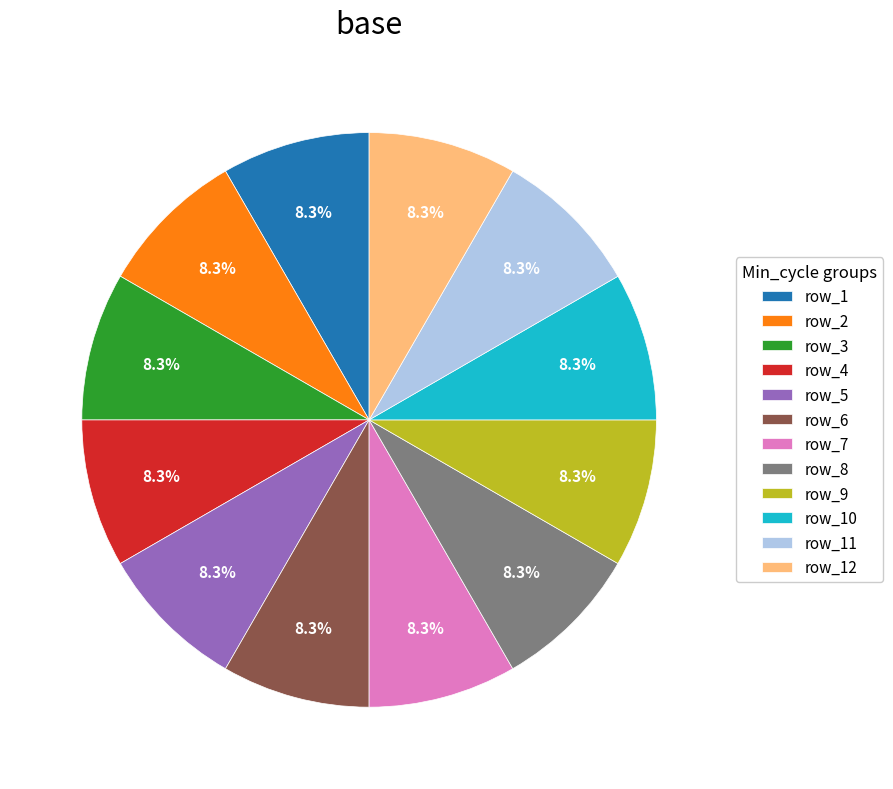

Is there a majority slice in this chart?

No